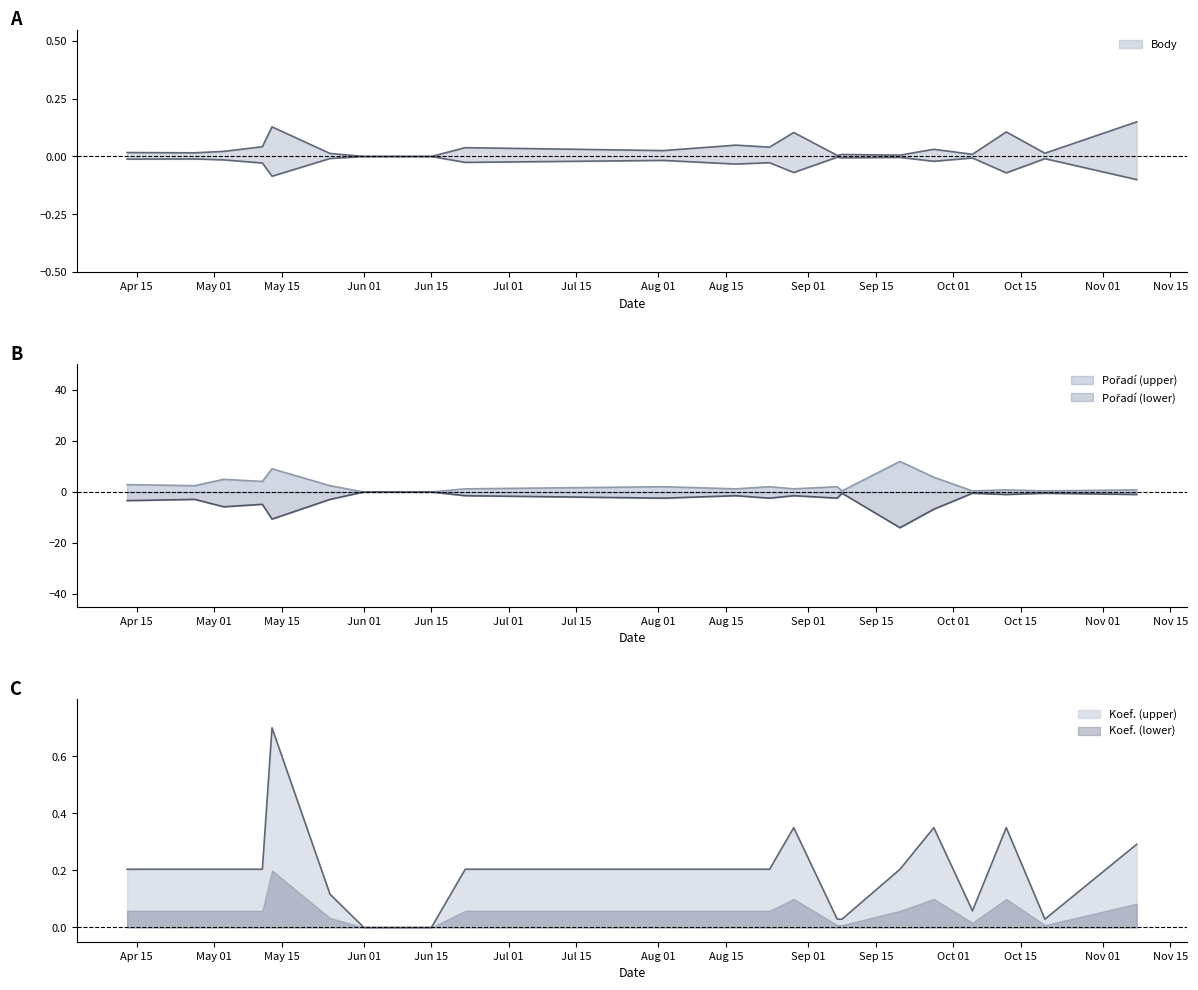

Rank the series at 2019-05-13 from lowest to highest value.

Body, Koef., Pořadí